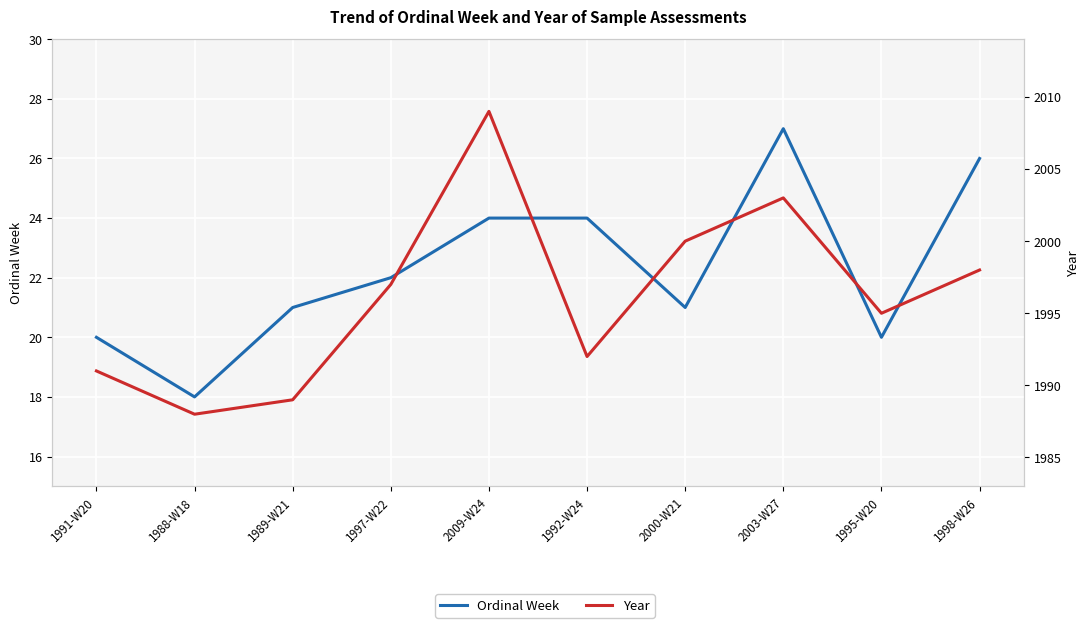

How many interior local valleys does the Ordinal Week series have?

3